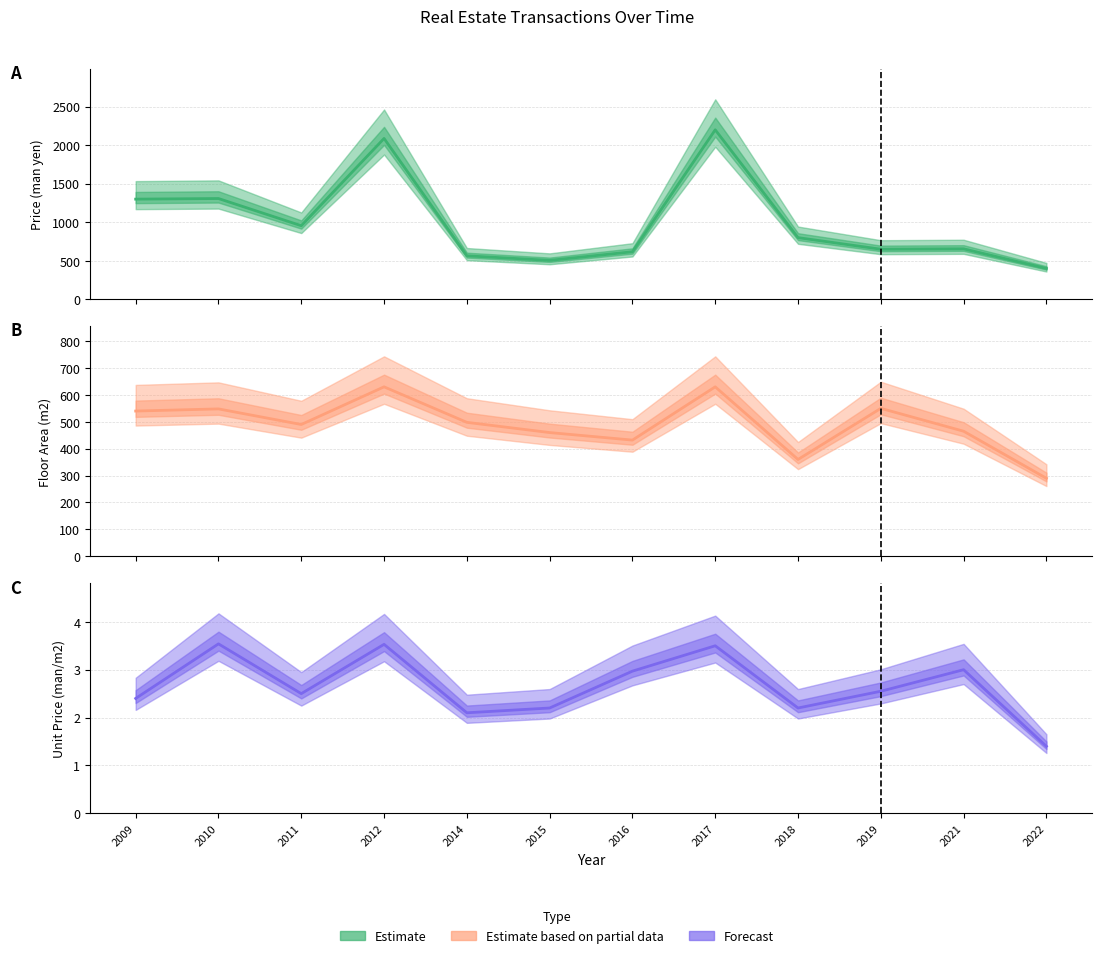

What is the sum of all Floor Area (m2) (line) values?

5893.0